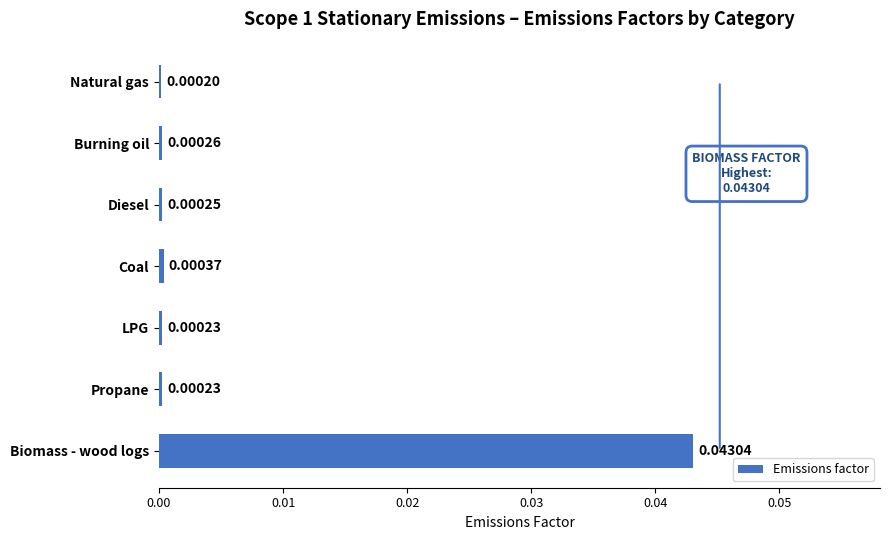

What is the label of the 5th bar from the top?

LPG